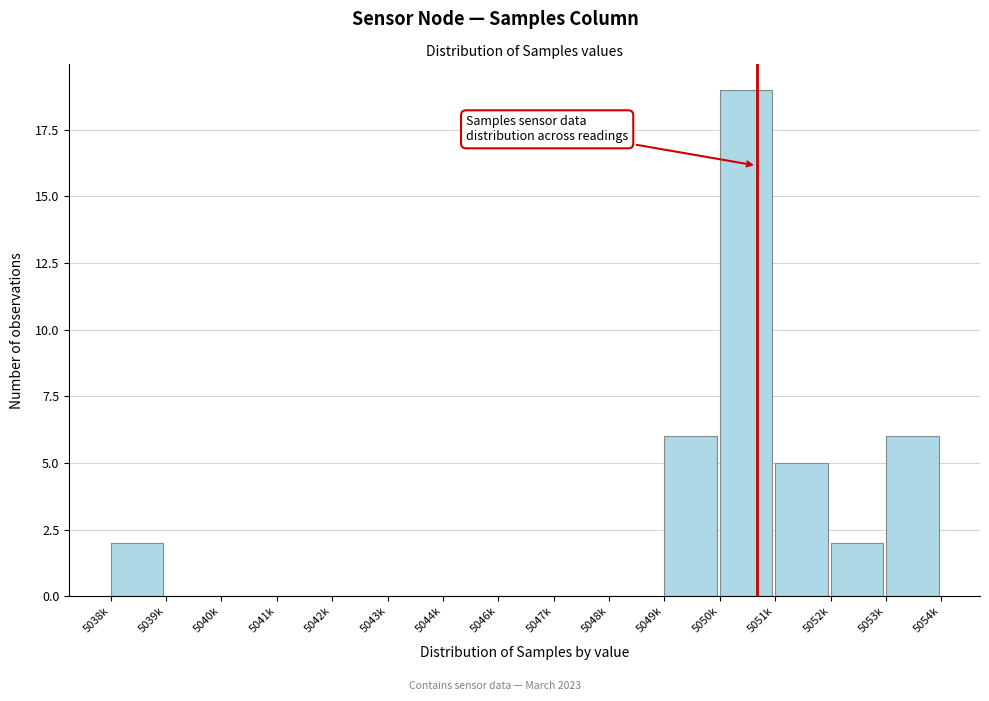

Reading left to right, what are all the values shown in this chart?

5038k=2	5039k=0	5040k=0	5041k=0	5042k=0	5043k=0	5044k=0	5046k=0	5047k=0	5048k=0	5049k=6	5050k=19	5051k=5	5052k=2	5053k=6